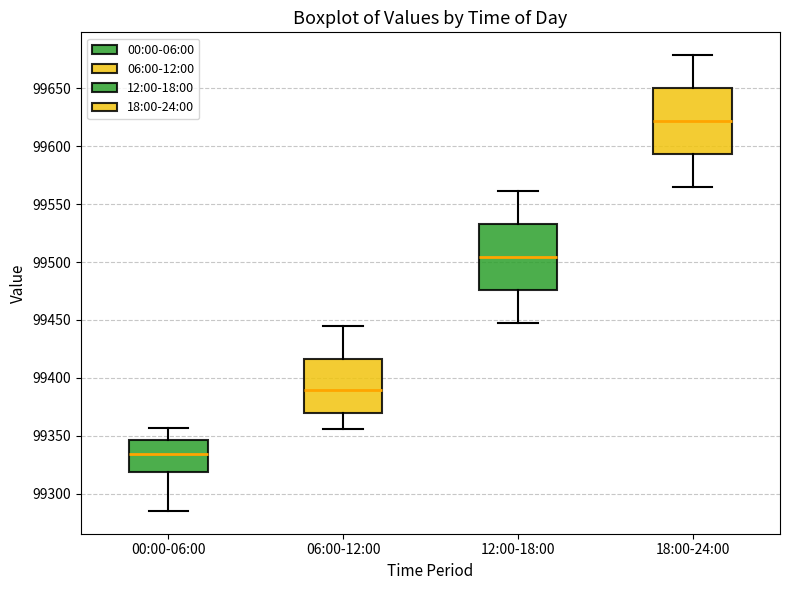

Reading left to right, read every box against the y-axis: the position of its median line, the range the box covers, and the ends of its whiskers. The values are not printed on the chart, so give them approximately, as read against the axis.

00:00-06:00: median 99335, box 99320 to 99345, whiskers 99285 to 99355
06:00-12:00: median 99390, box 99370 to 99415, whiskers 99355 to 99445
12:00-18:00: median 99505, box 99475 to 99535, whiskers 99450 to 99560
18:00-24:00: median 99620, box 99595 to 99650, whiskers 99565 to 99680